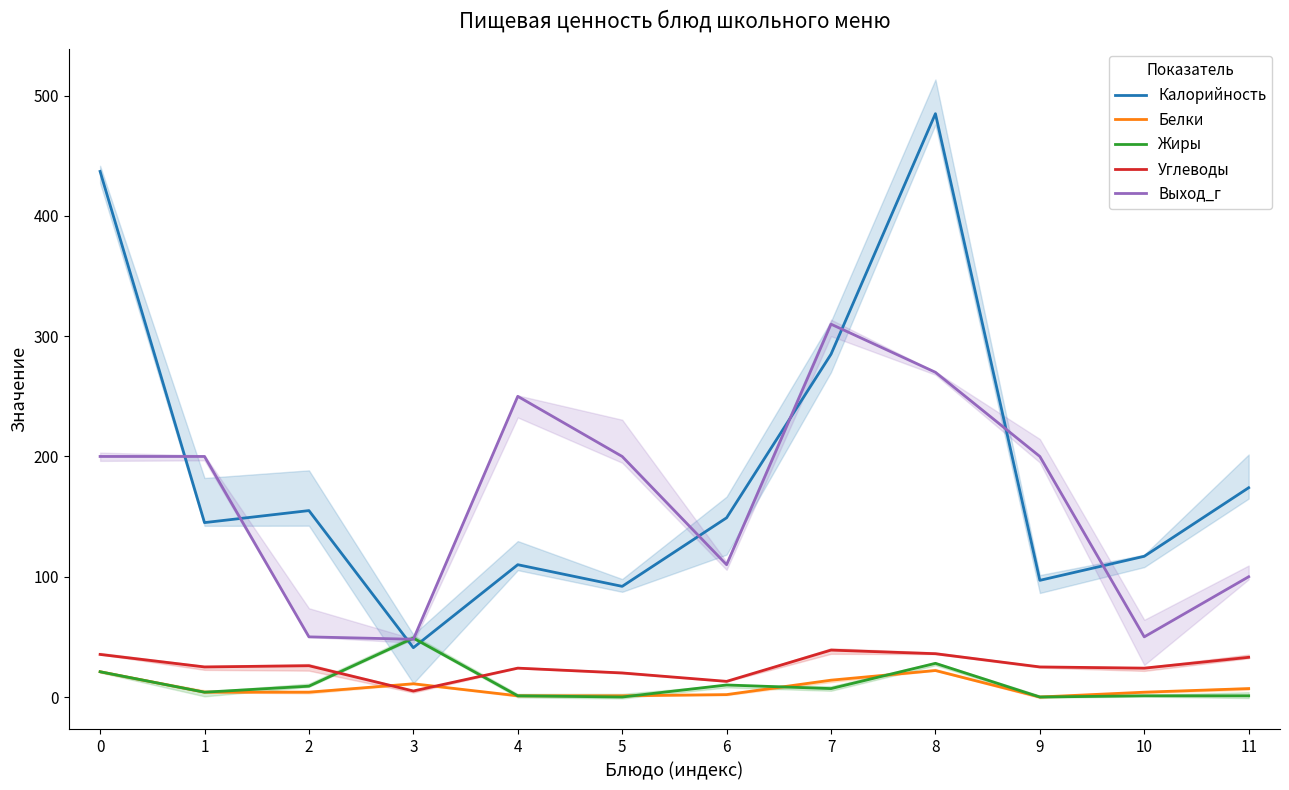

Where is the first local minimum for Белки?

9